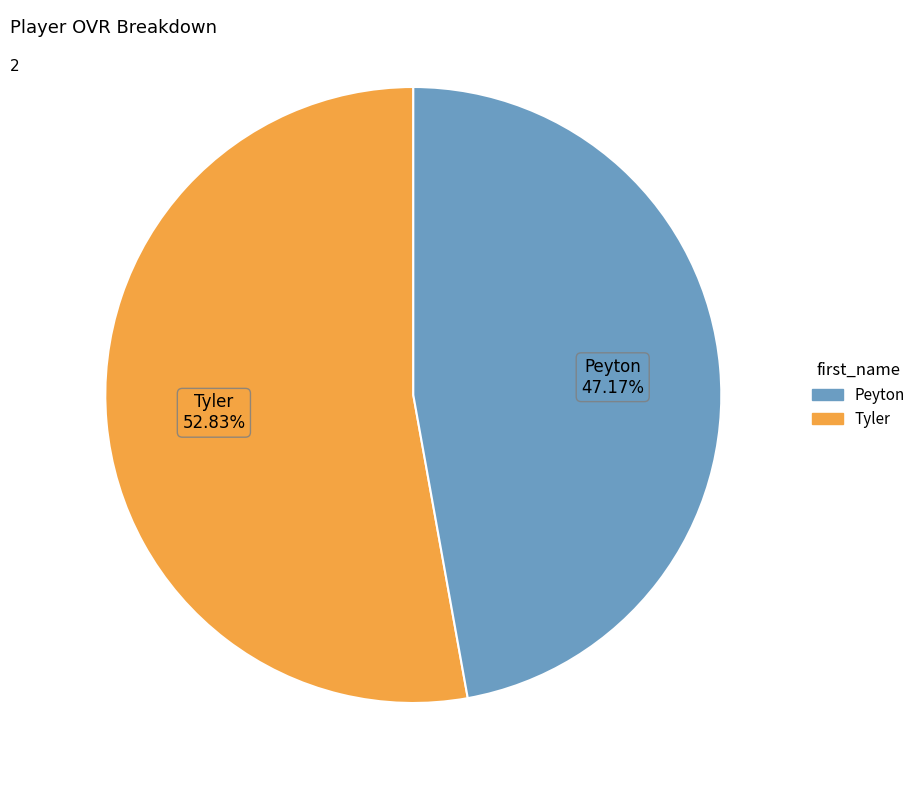

Is there any slice that represents more than half of the pie?

Yes